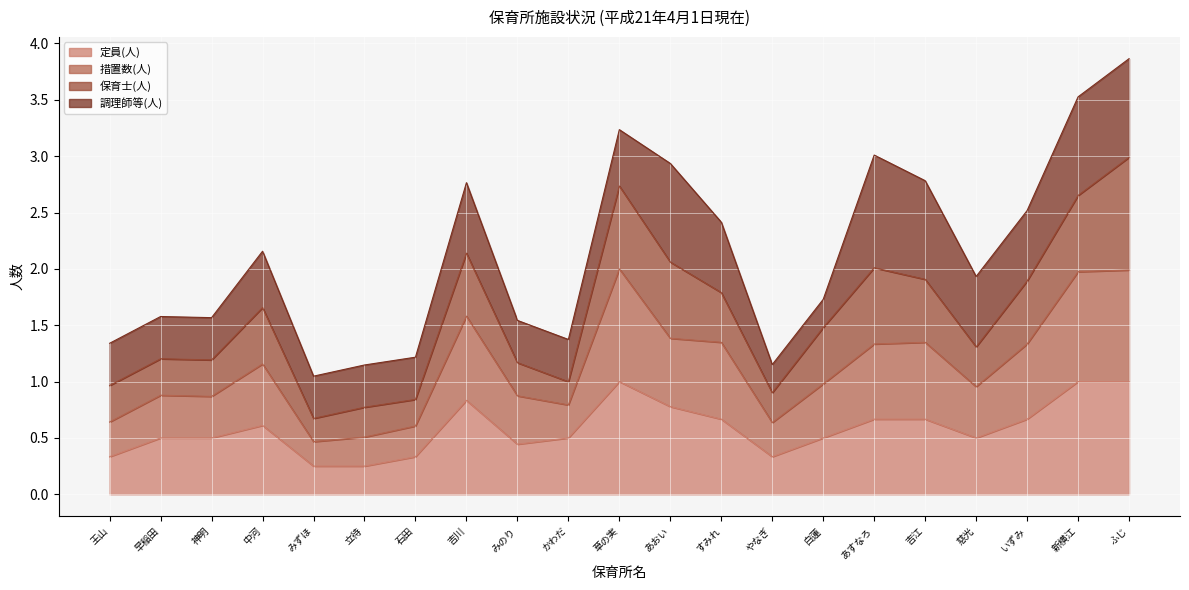

At which category is the sum across all series the highest?

ふじ